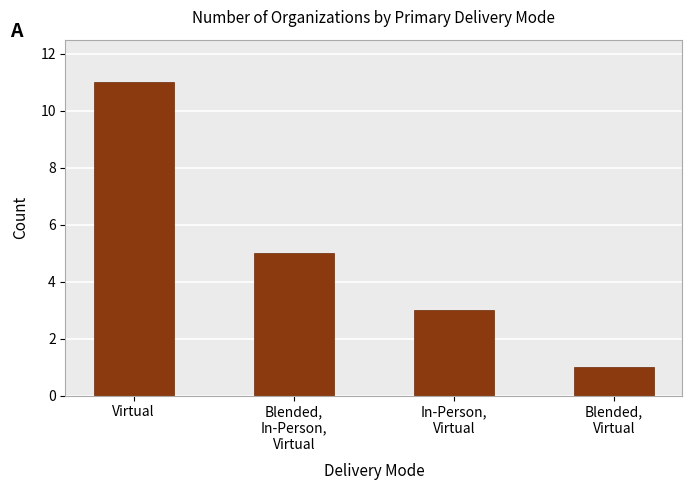

Between Blended,
Virtual and Blended,
In-Person,
Virtual, which is larger?

Blended,
In-Person,
Virtual